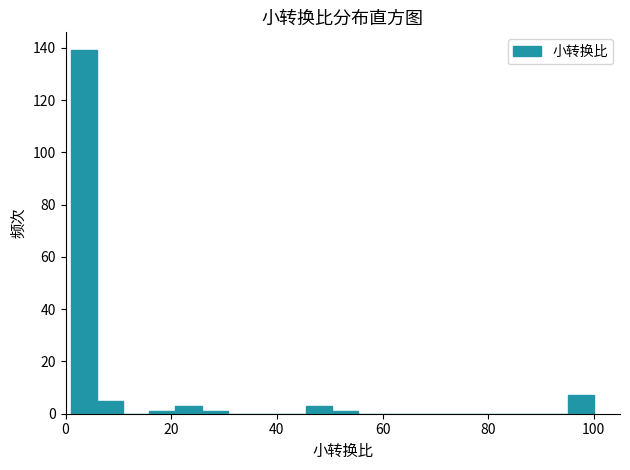

Read against the x-axis, roughly where is the centre of the tallest bar?

4